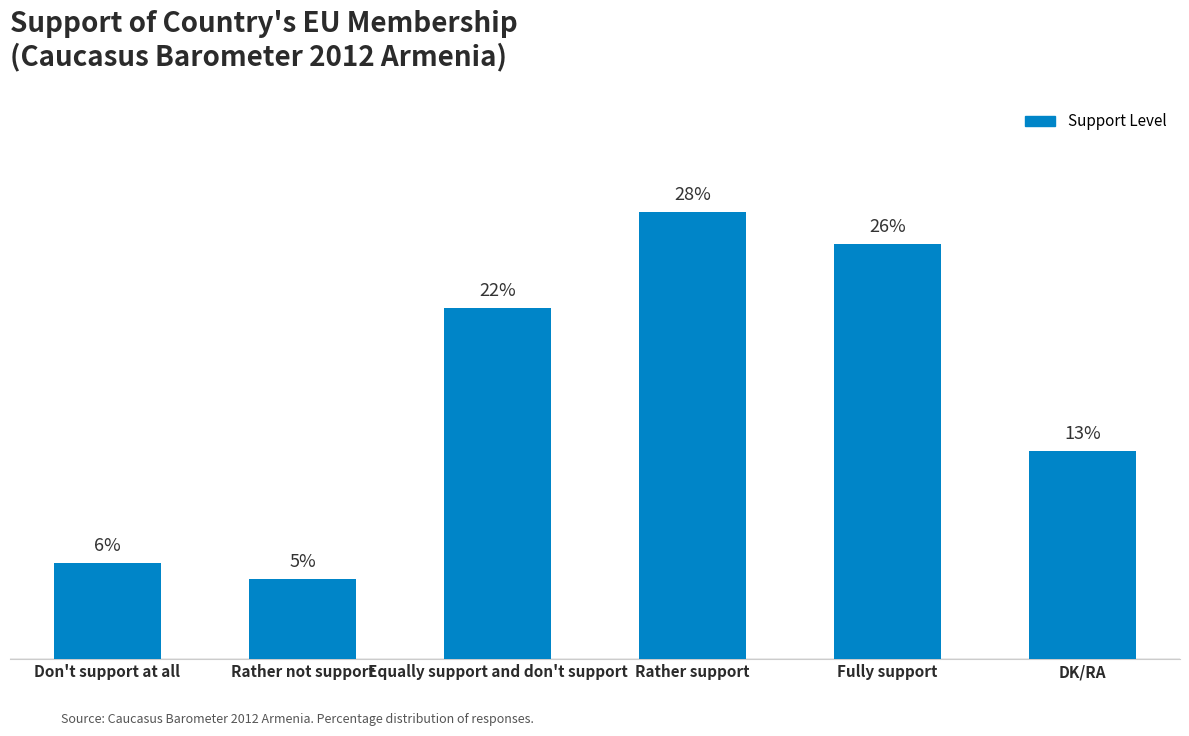

List the labels in order of value, smallest first.

Rather not support, Don't support at all, DK/RA, Equally support and don't support, Fully support, Rather support